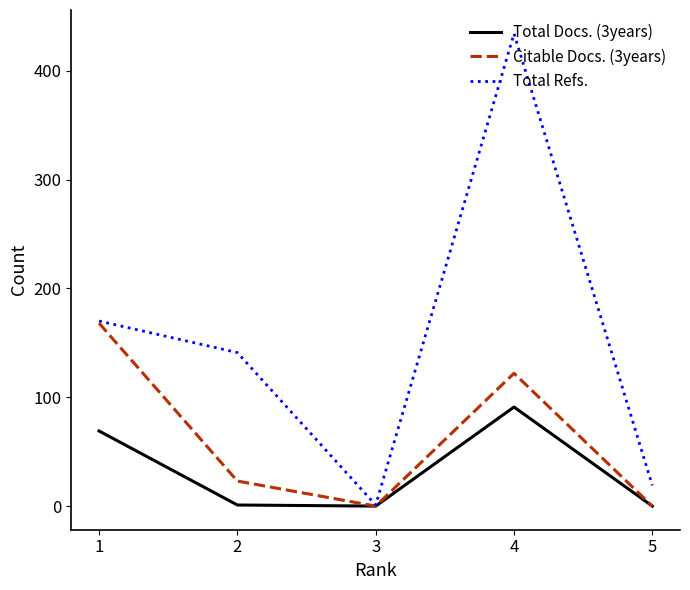

What is the maximum value shown in the chart?

434